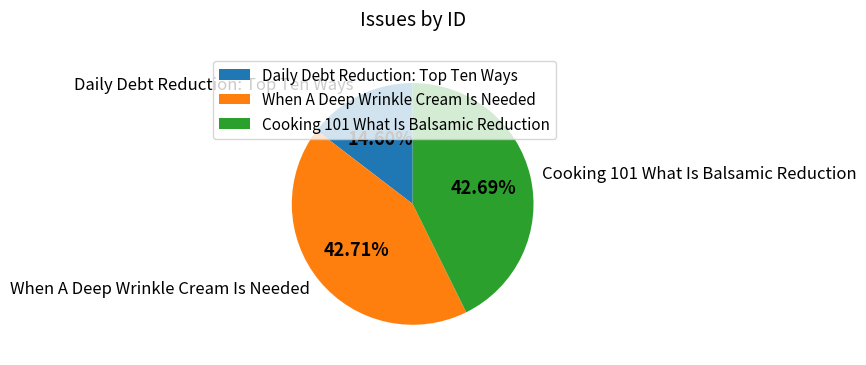

Which category has the smallest portion of the pie?

Daily Debt Reduction: Top Ten Ways